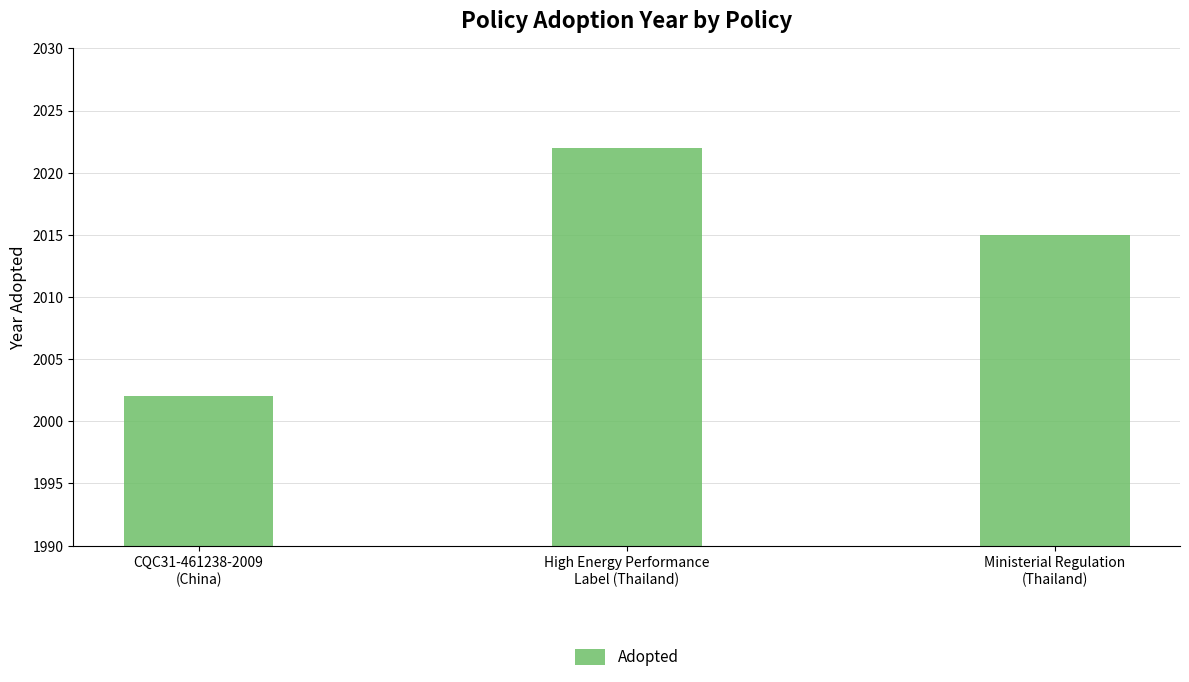

At which category does the chart reach its peak across all series?

High Energy Performance
Label (Thailand)